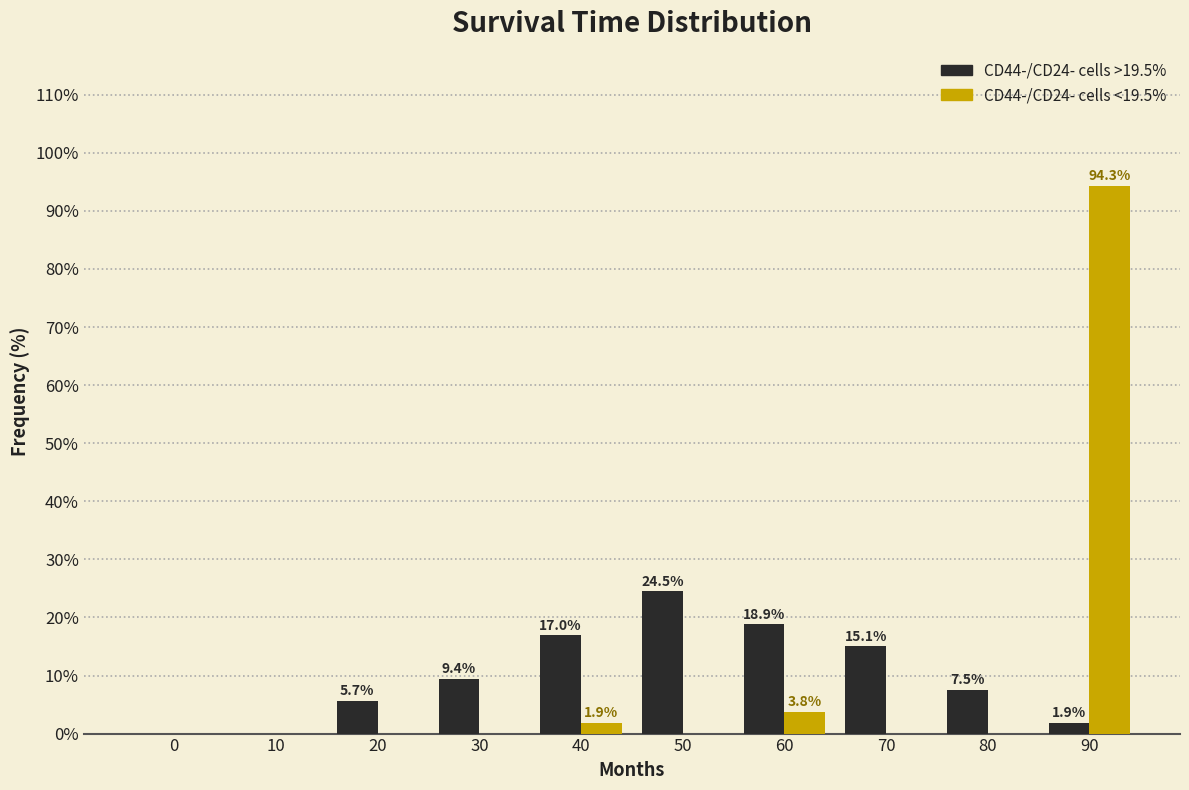

Reading left to right, extract all data points from this chart.

CD44-/CD24- cells >19.5%: 0=0.0	10=0.0	20=5.7	30=9.4	40=17.0	50=24.5	60=18.9	70=15.1	80=7.5	90=1.9
CD44-/CD24- cells <19.5%: 0=0.0	10=0.0	20=0.0	30=0.0	40=1.9	50=0.0	60=3.8	70=0.0	80=0.0	90=94.3